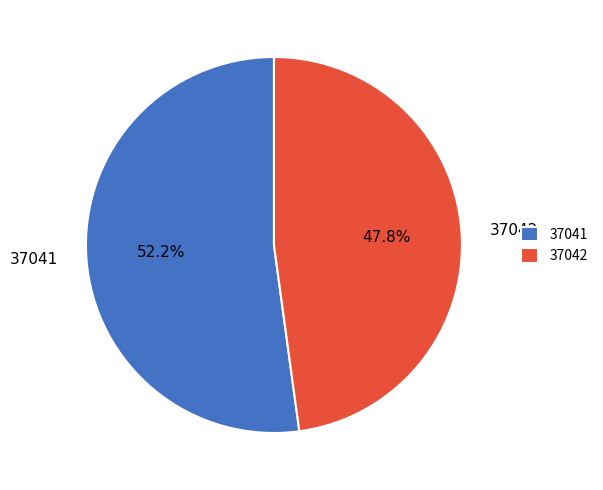

Do 37042 and 37041 together represent more than half of the pie?

Yes